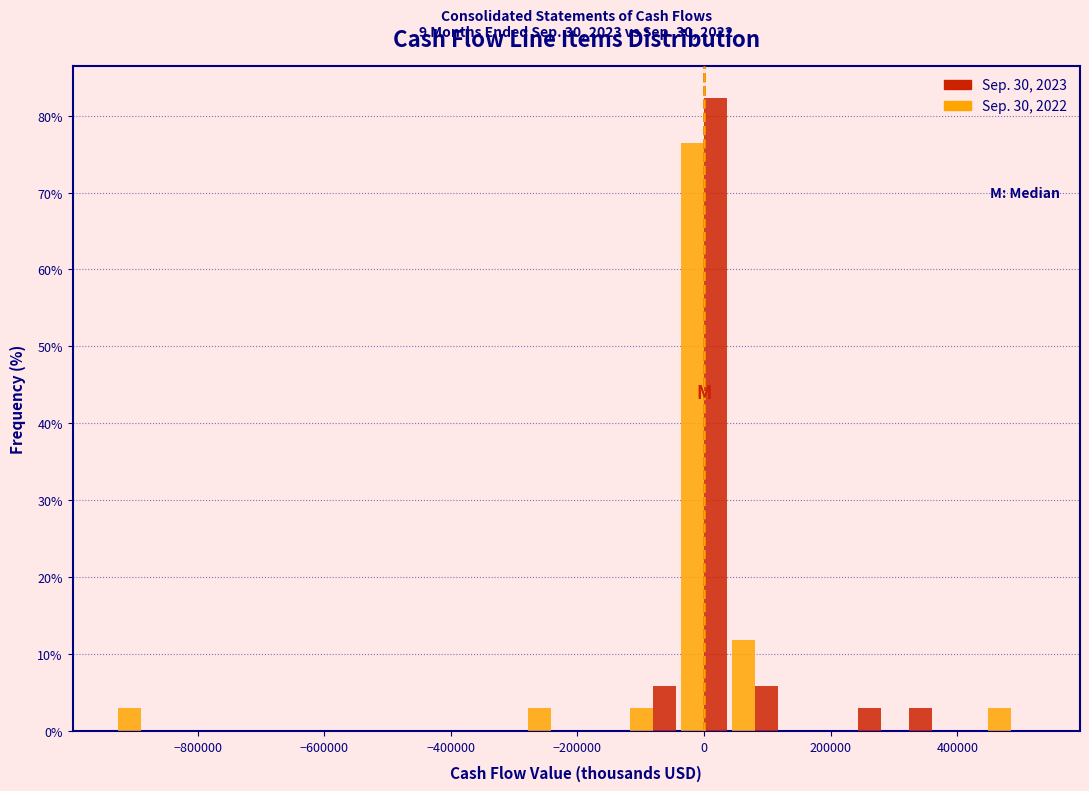

In the Sep. 30, 2023 series, which range on the x-axis has the tallest bar?

-40000 to 40000